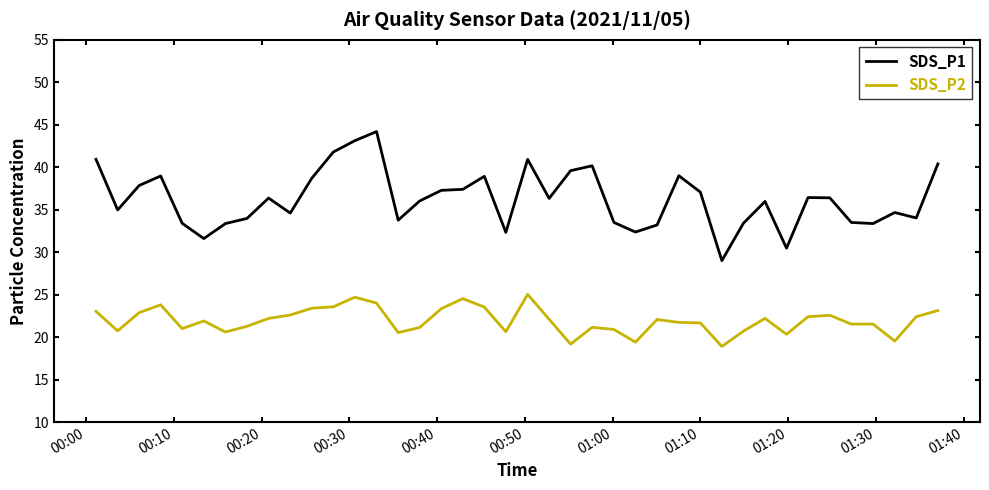

True or false: SDS_P1 and SDS_P2 intersect in this chart.

False